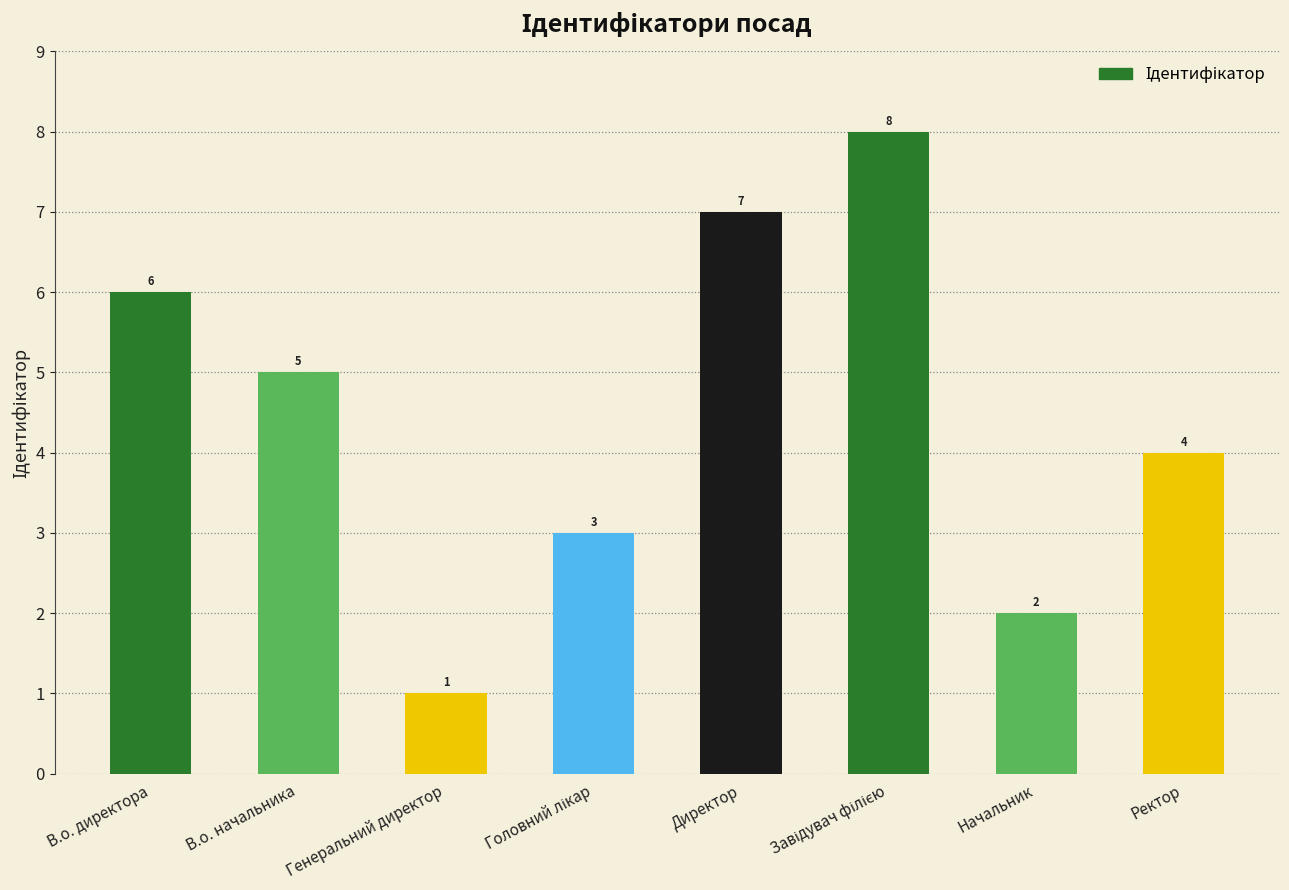

What is the label of the 5th bar from the left?

Директор